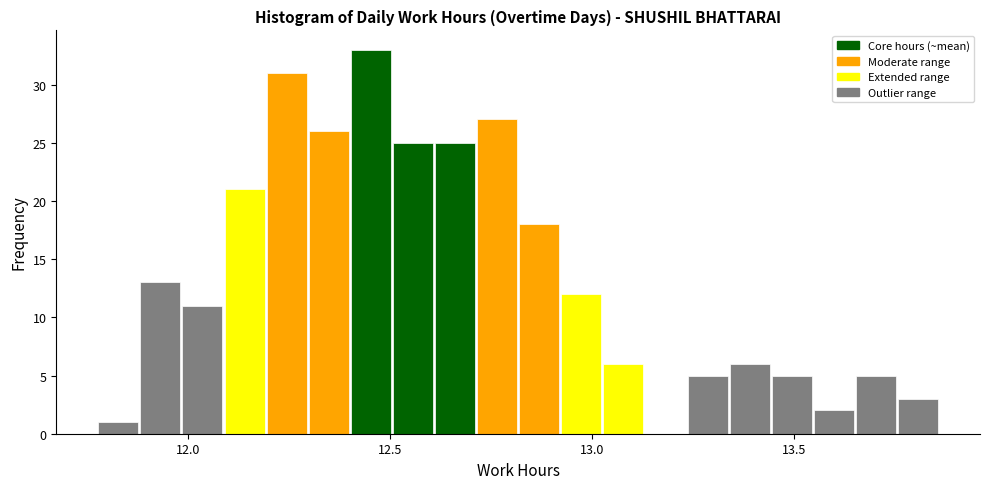

Read against the x-axis, roughly where is the centre of the tallest bar?

12.45